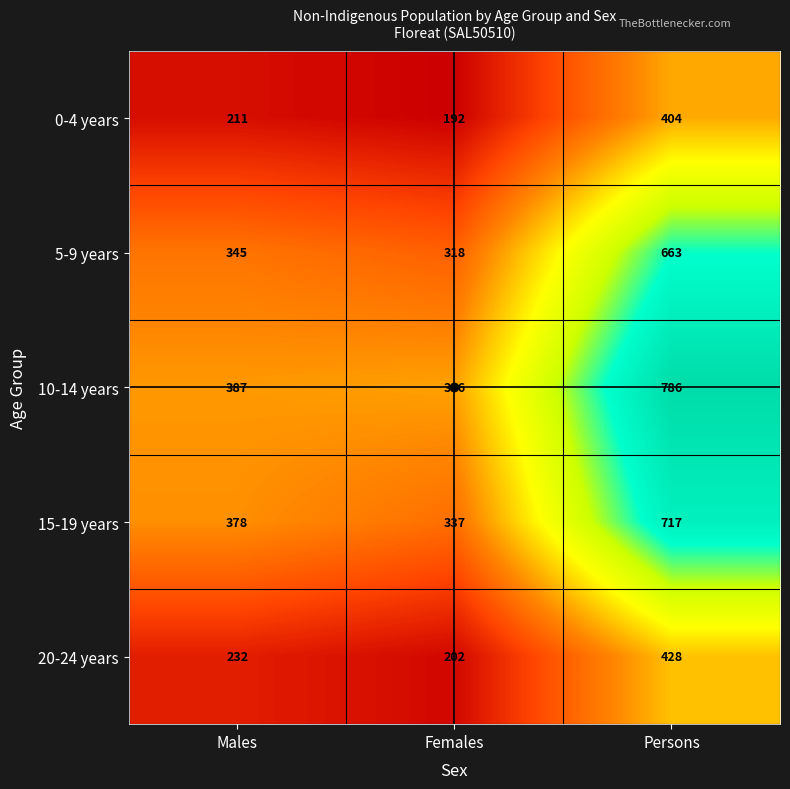

What is the smallest value displayed?

192